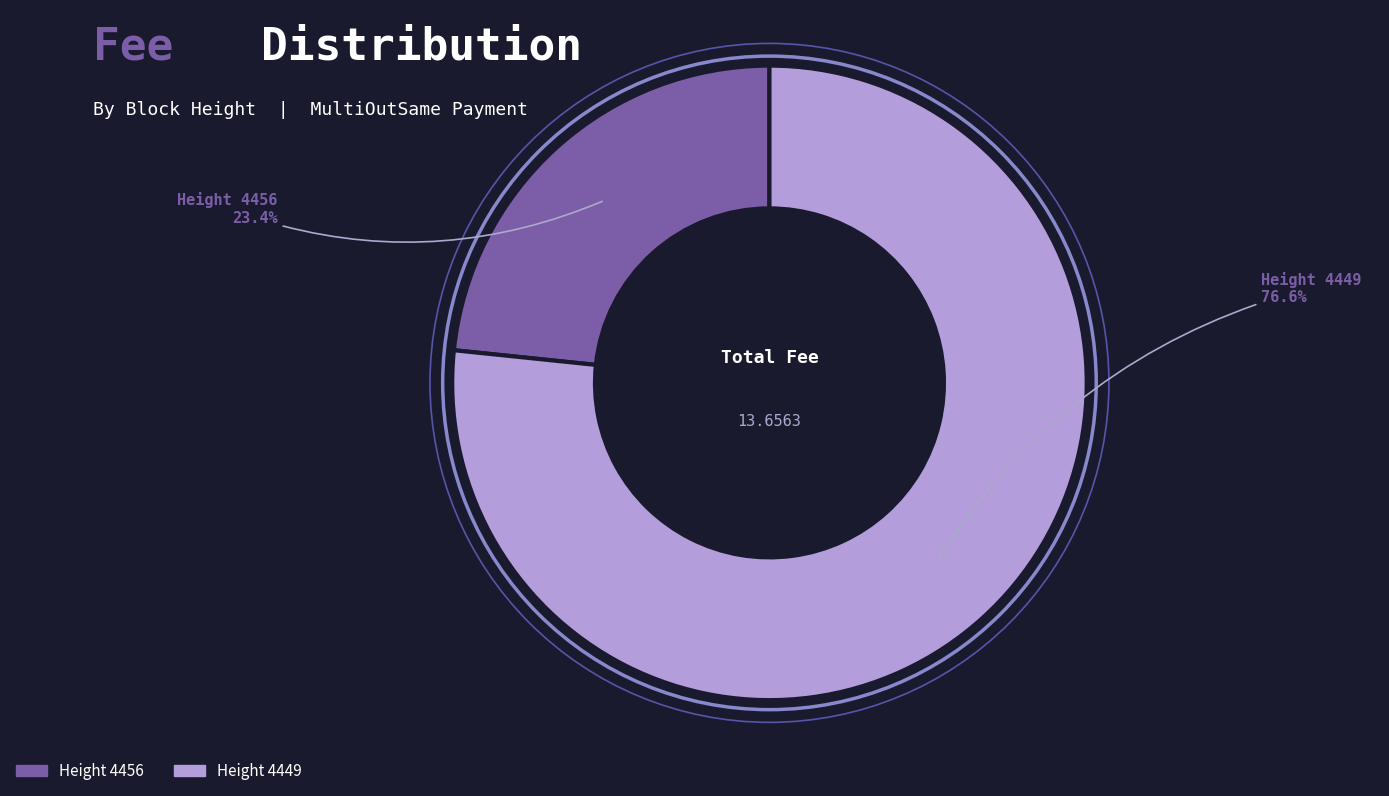

Does any single category account for the majority?

Yes